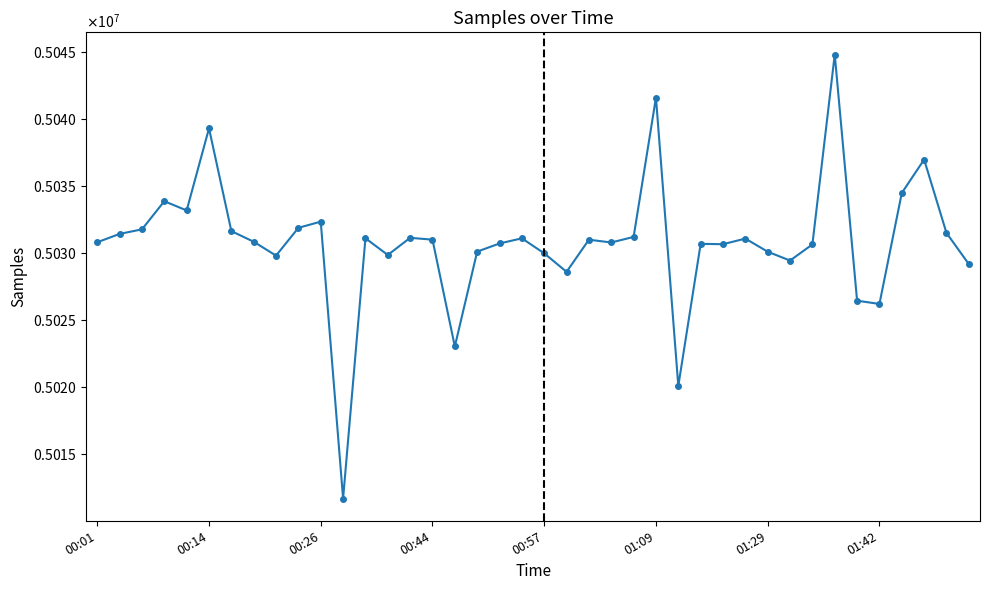

What is the difference between the maximum and minimum values?

33117